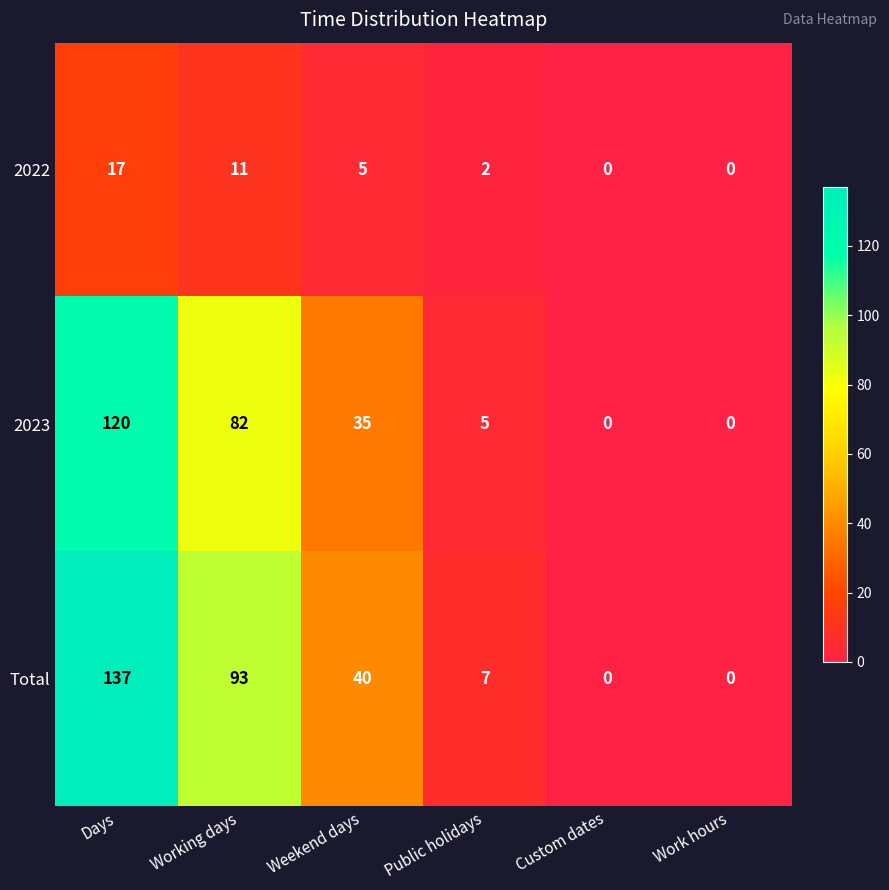

Count the number of data series in this chart.

3